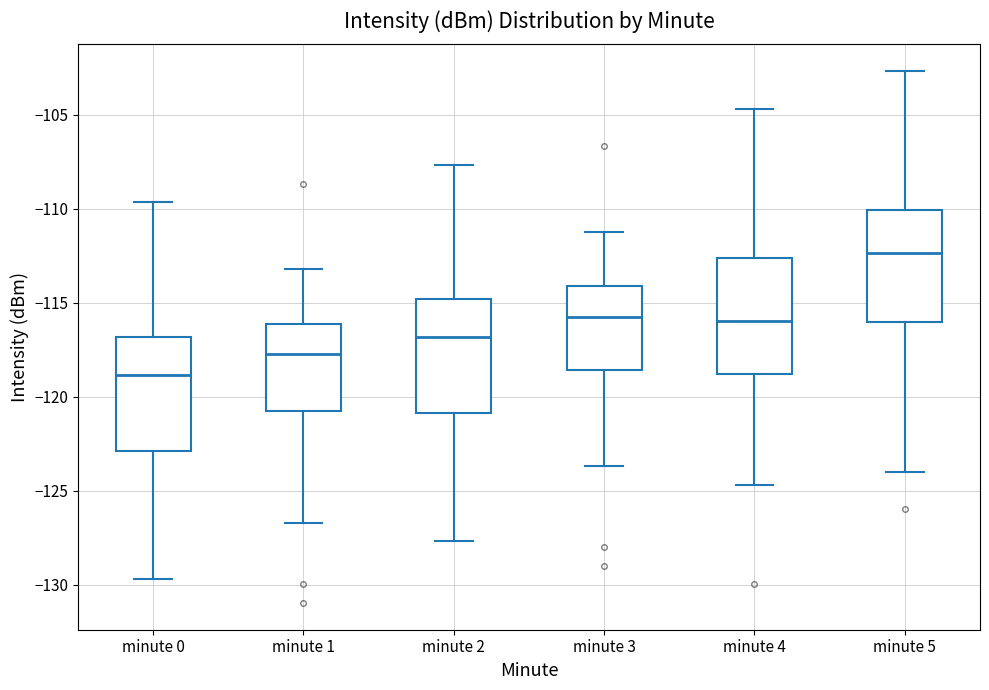

Where is the upper edge of the box for minute 0 on the y-axis? The values are not printed on the chart, so give them approximately, as read against the axis.

-117.0